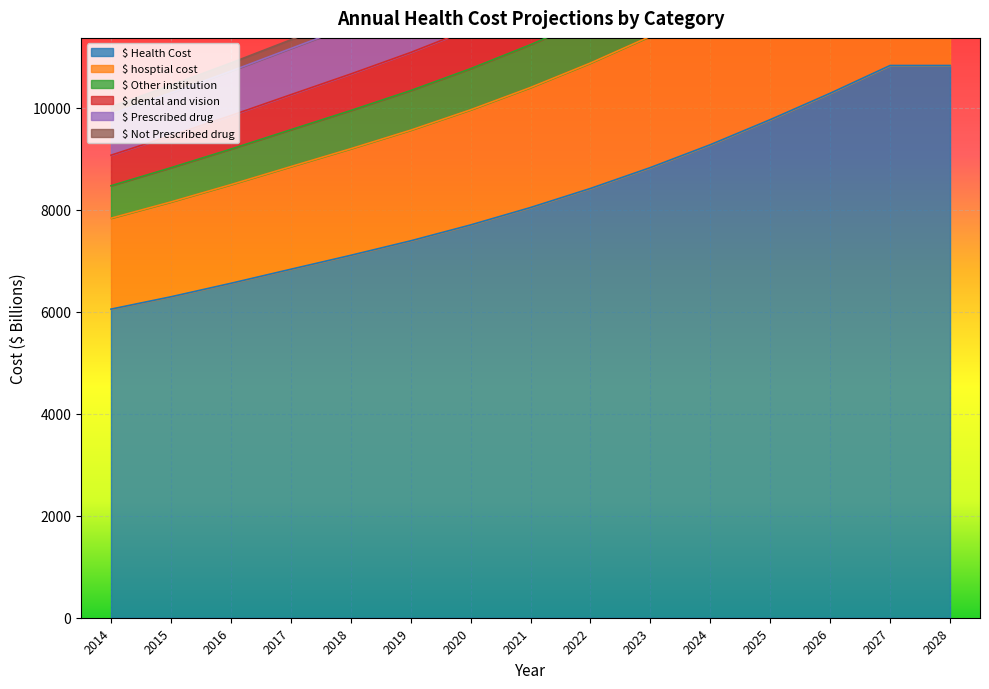

At how many categories does at least one series exceed 11465?

11